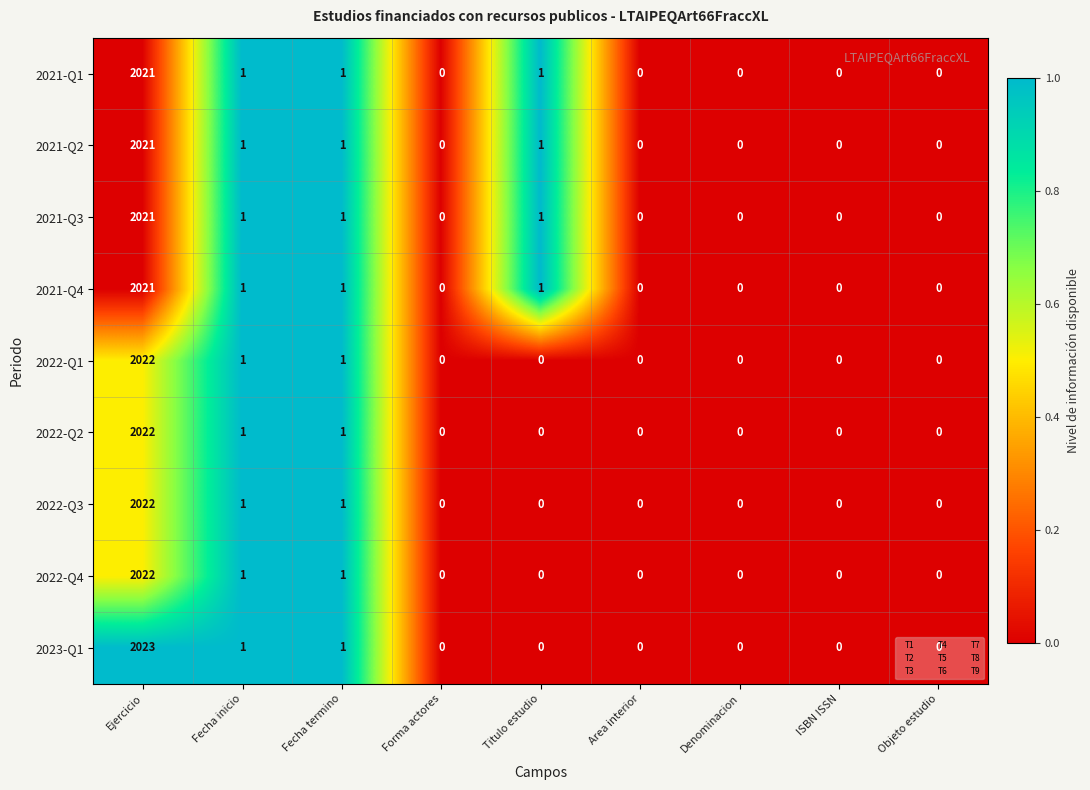

What is the maximum value for 2021-Q2?

2021